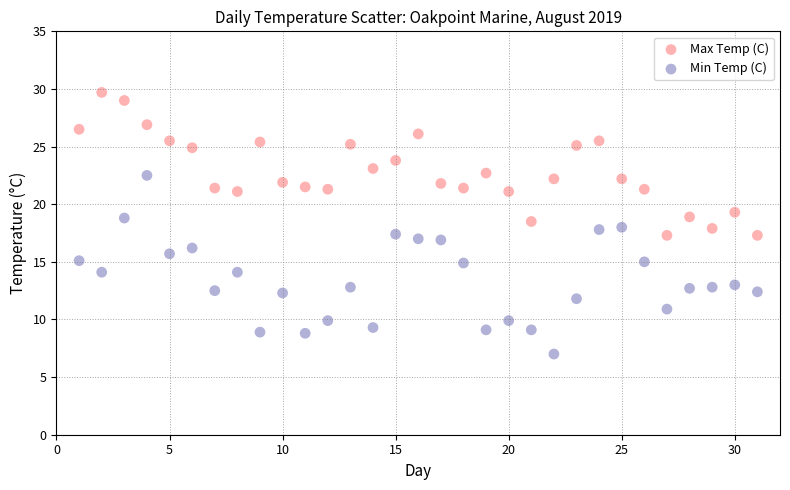

Across all data points, what is the range of X values (max minus min)?

30.0